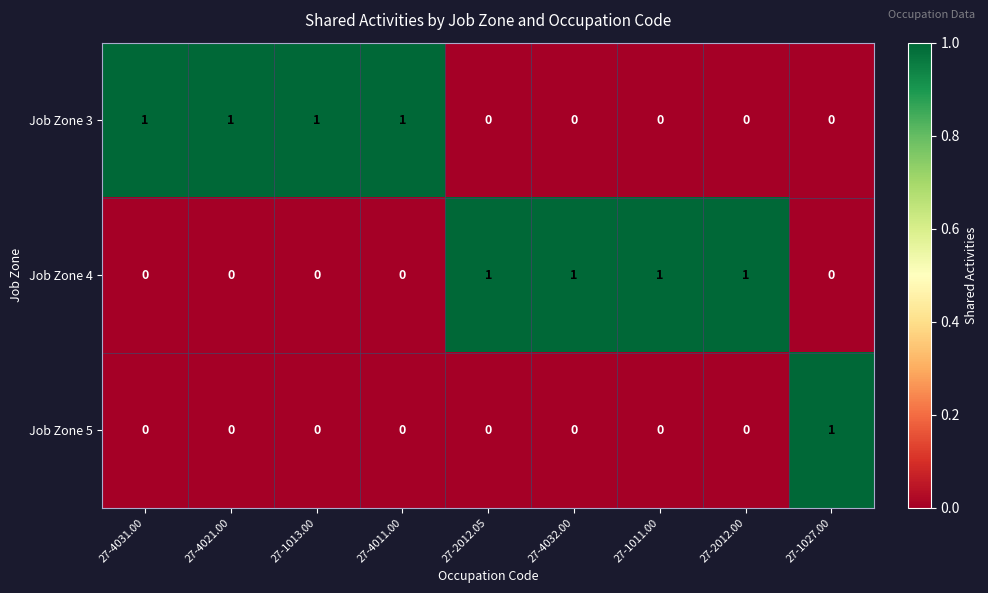

The value of Job Zone 5 at 27-4032.00 is -1. True or false?

False